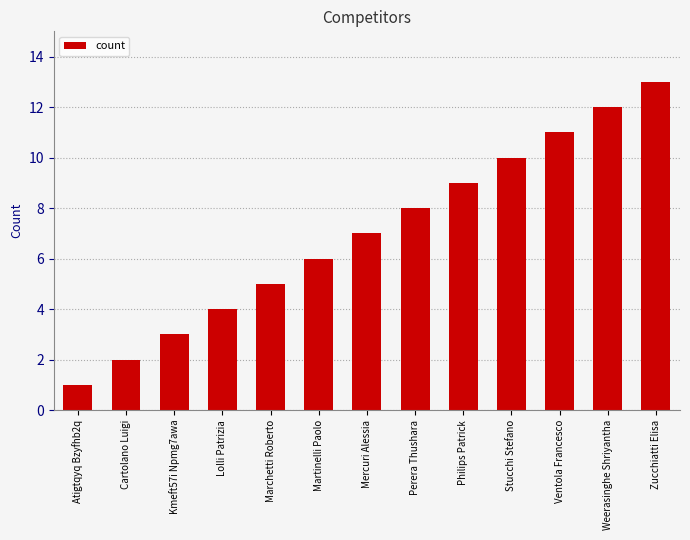

How many bars are there in total?

13